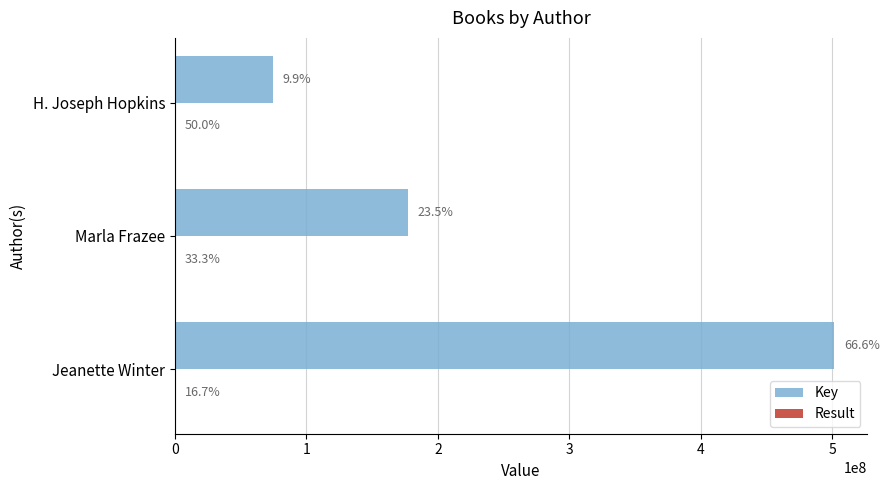

List the series in order of their peak value, lowest first.

Result, Key